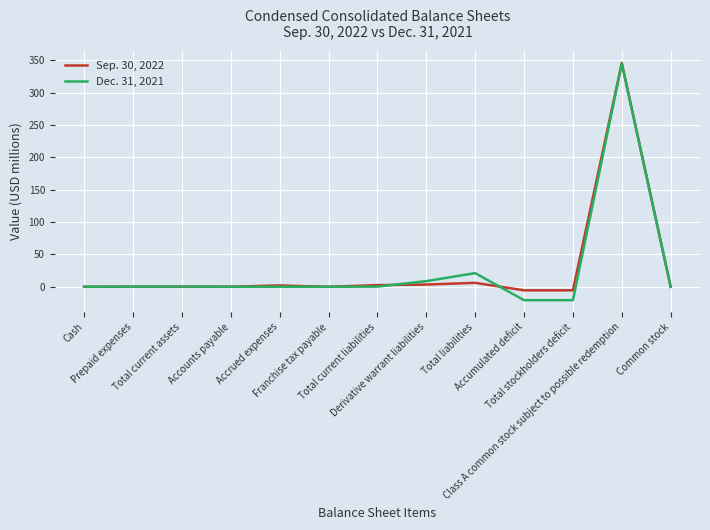

What is the minimum value shown in the chart?

-20.6